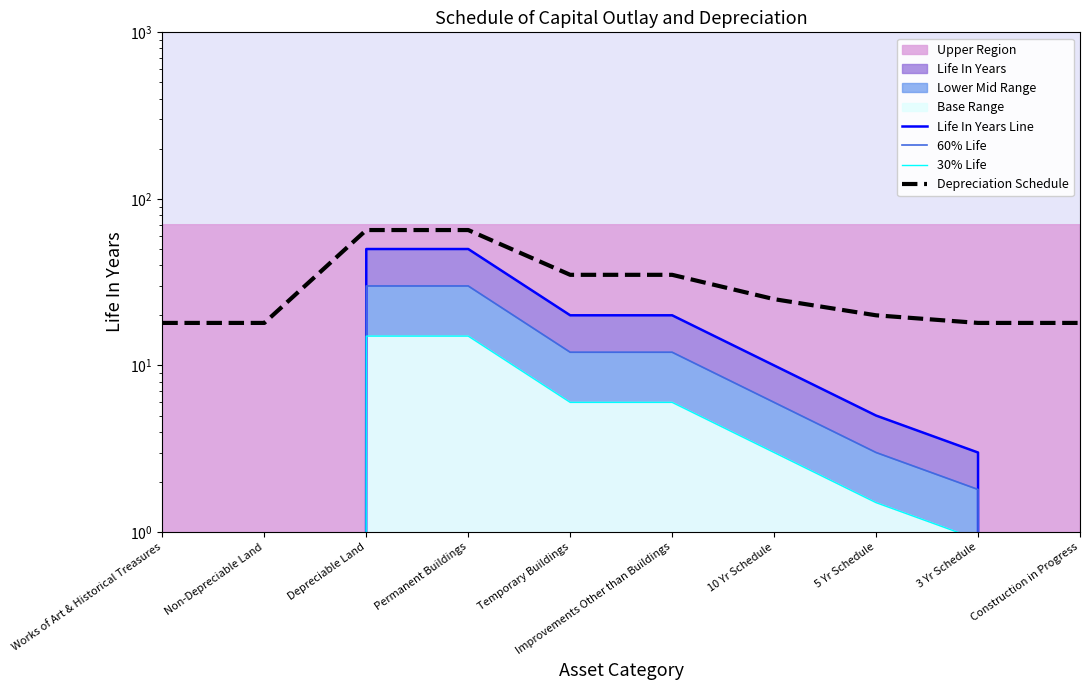

Rank the series at Depreciable Land from highest to lowest value.

Depreciation Schedule, Life In Years Line, 60% Life, 30% Life